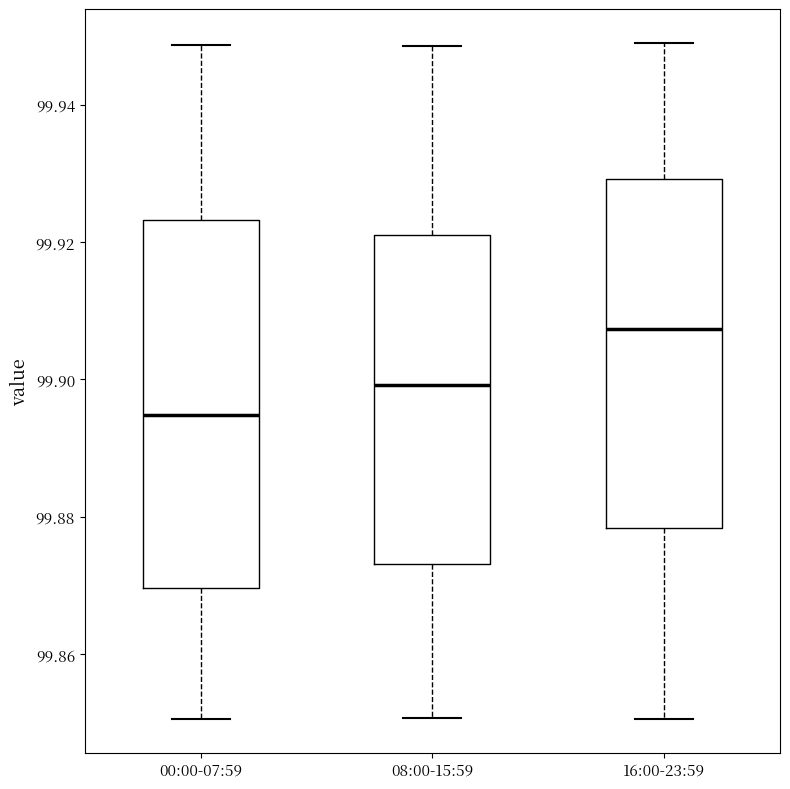

Reading left to right, transcribe this box plot: for each box, give where its median line is, the range the box spans, and where its two whiskers end, as read against the y-axis. The values are not printed on the chart, so give them approximately, as read against the axis.

00:00-07:59: median 99.894, box 99.870 to 99.924, whiskers 99.850 to 99.948
08:00-15:59: median 99.900, box 99.874 to 99.922, whiskers 99.850 to 99.948
16:00-23:59: median 99.908, box 99.878 to 99.930, whiskers 99.850 to 99.950